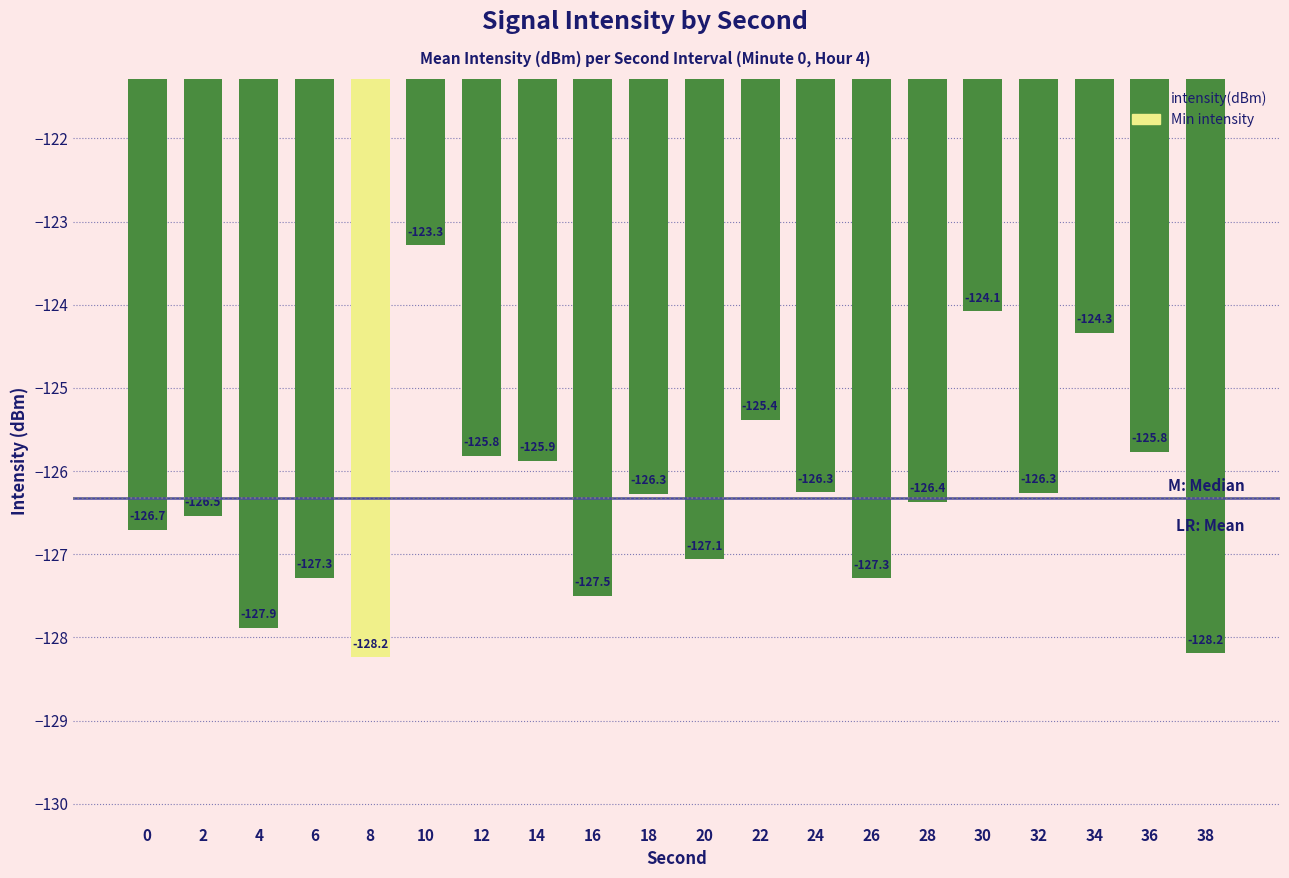

What is the difference between the maximum and minimum values?

5.0